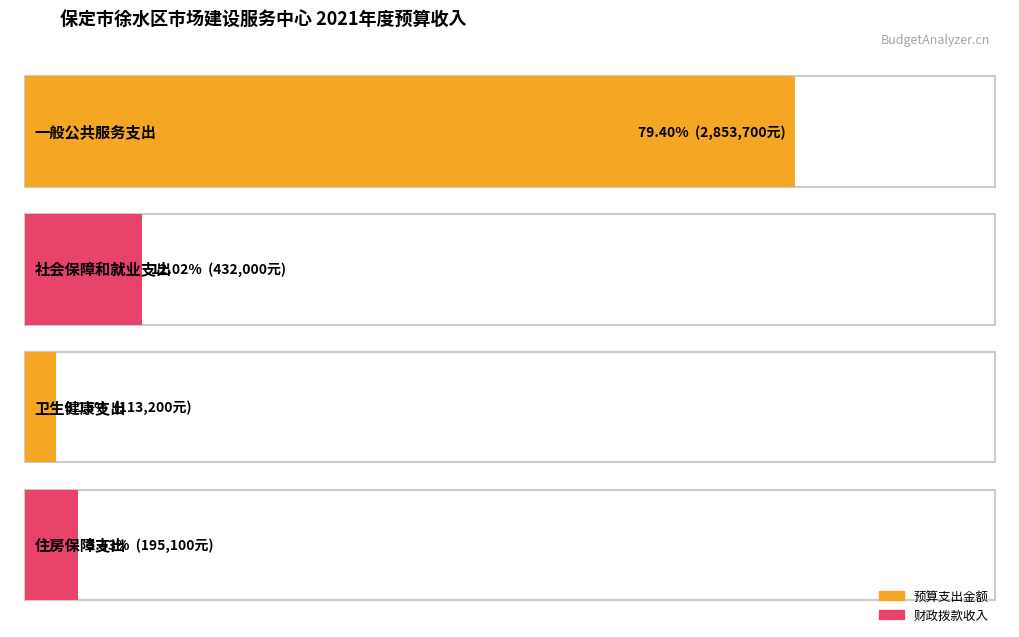

What is the smallest value displayed?

113200